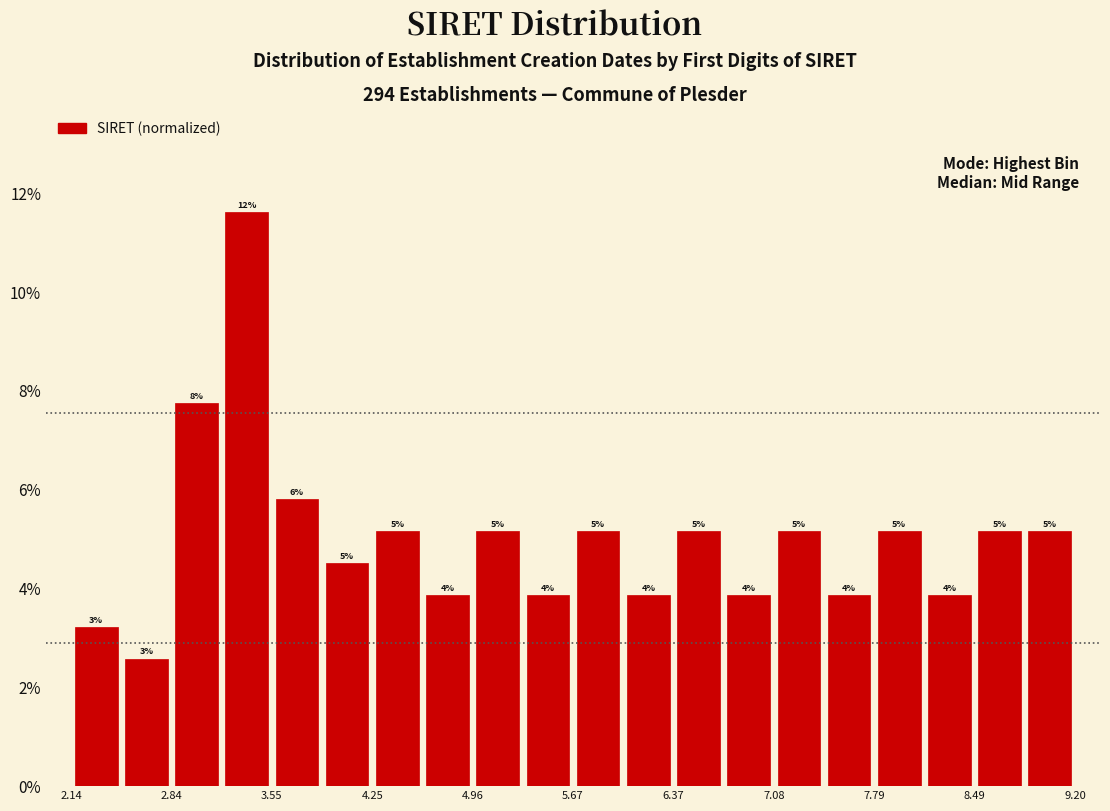

Read against the x-axis, roughly where is the centre of the tallest bar?

3.4